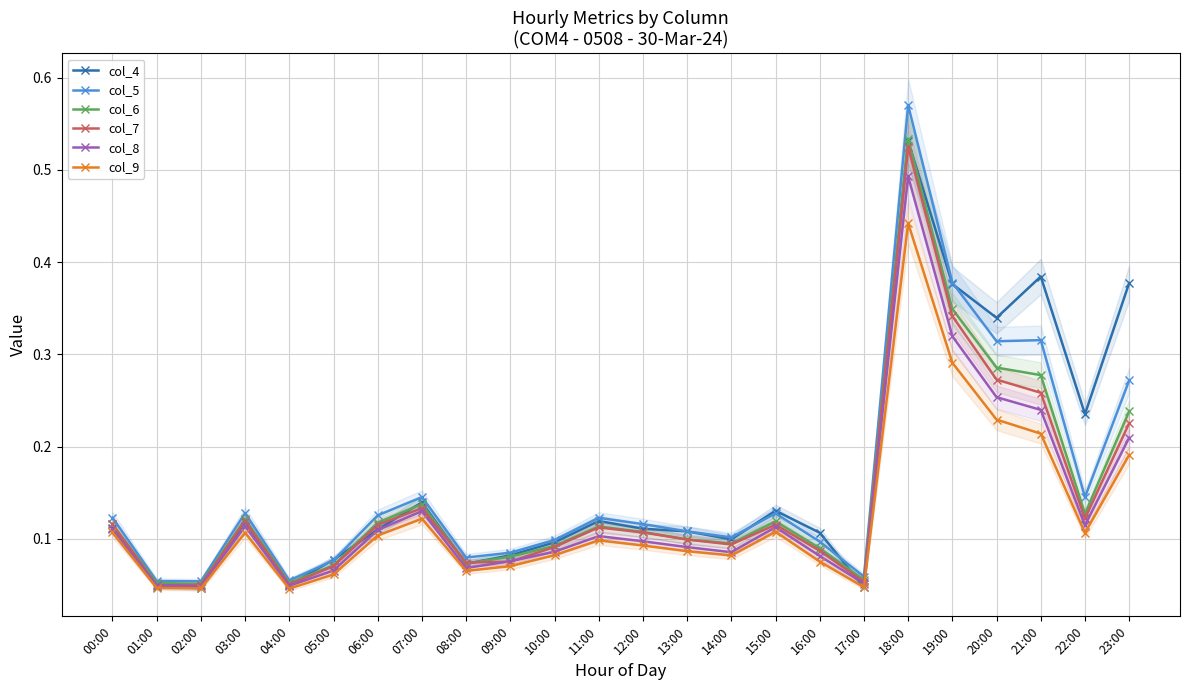

Is it true that col_4 equals 0.1 at 05:00?

True